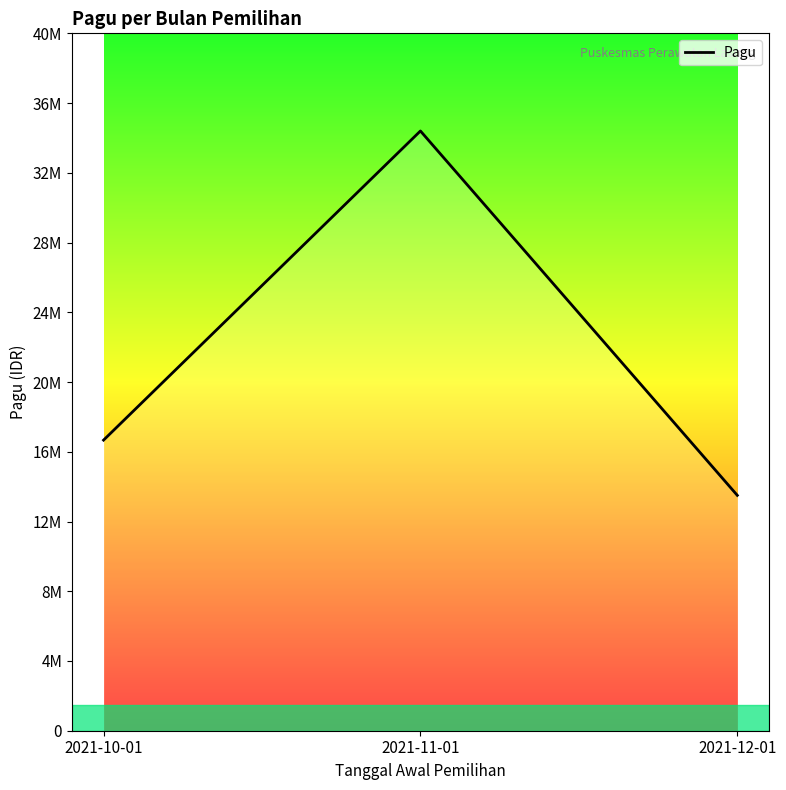

What is the greatest value displayed?

34400000